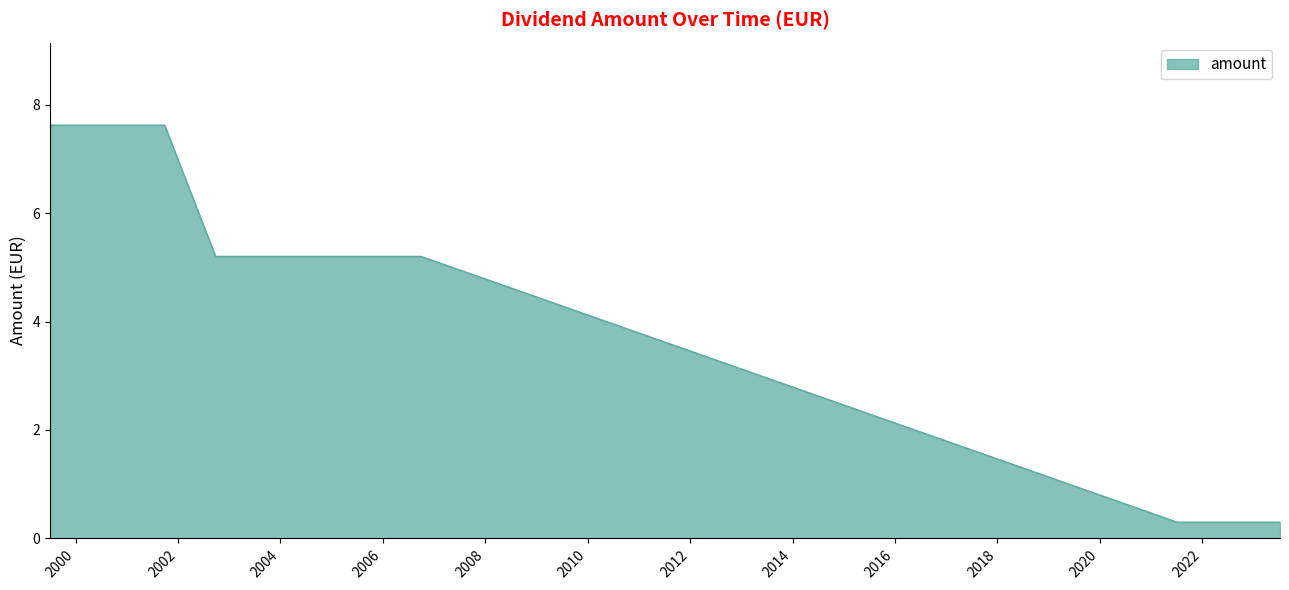

What is the greatest value displayed?

7.6